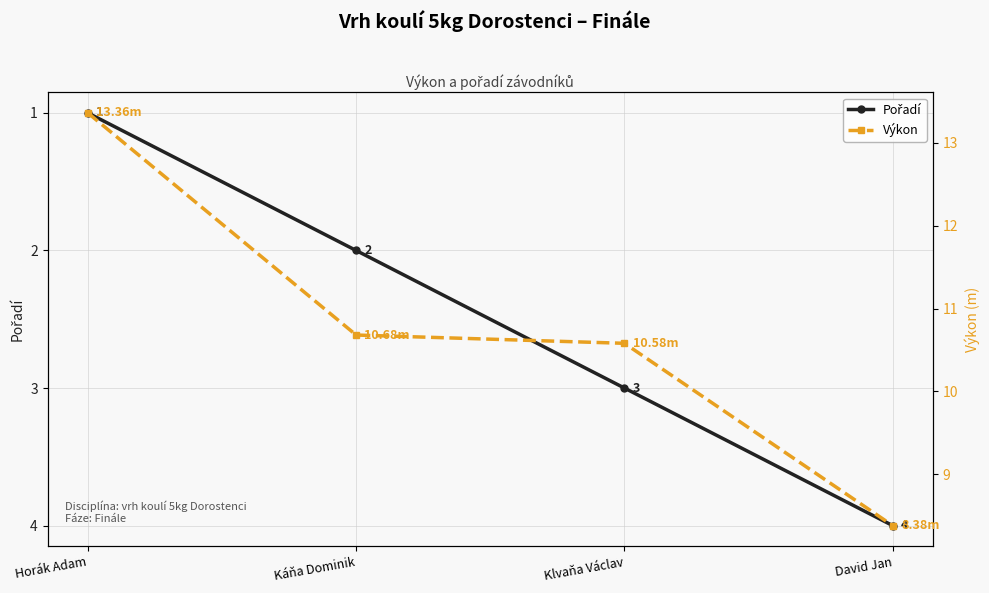

How many series are shown in this chart?

2